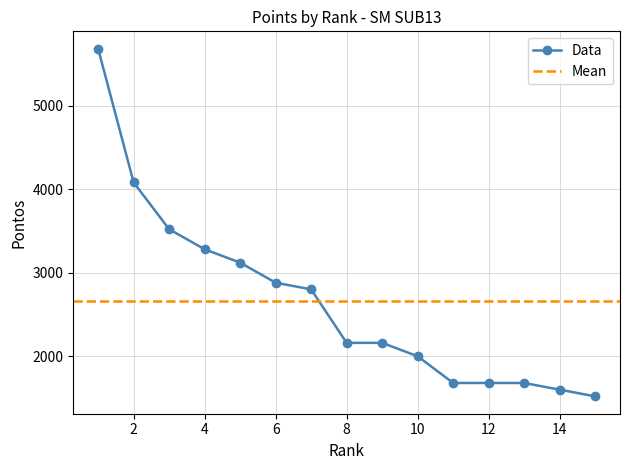

How many values exceed 2160?

7